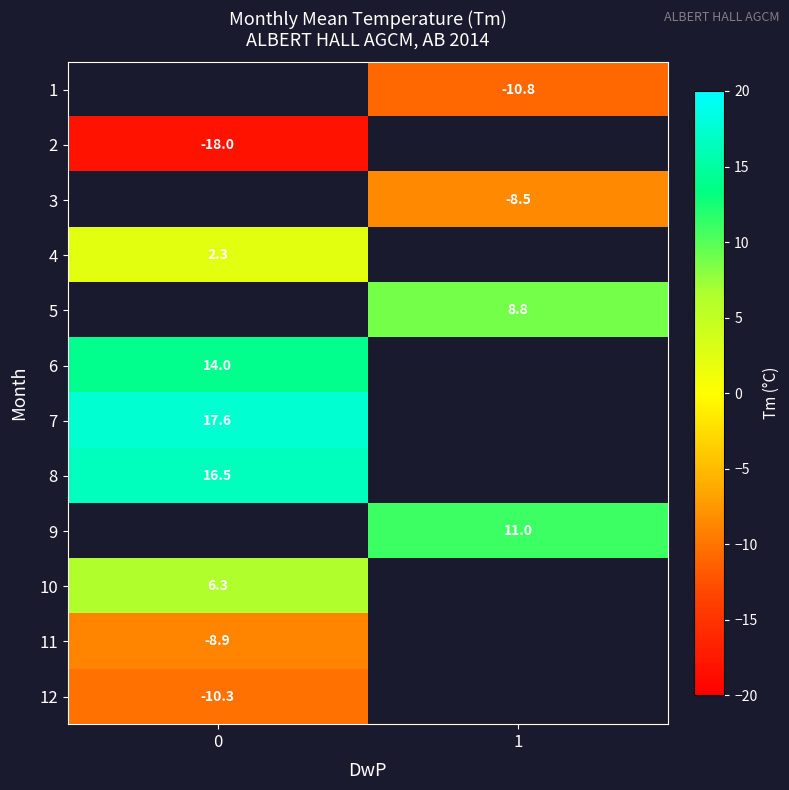

What is the minimum value for row_11?

-10.3